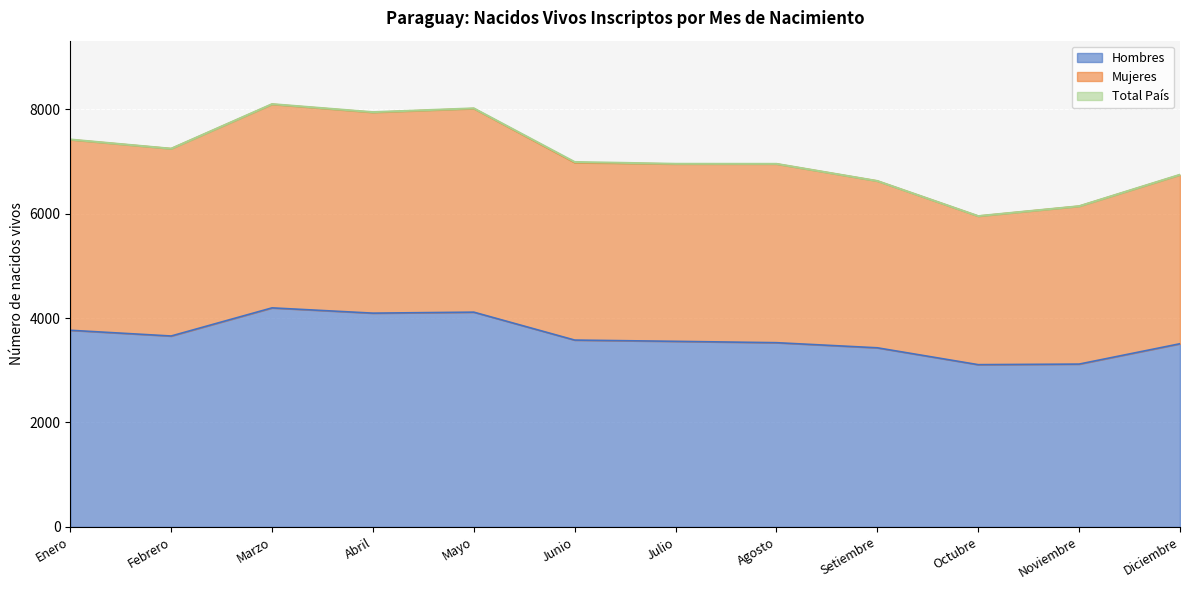

What is the sum of the Hombres values at Diciembre and Octubre?

6617